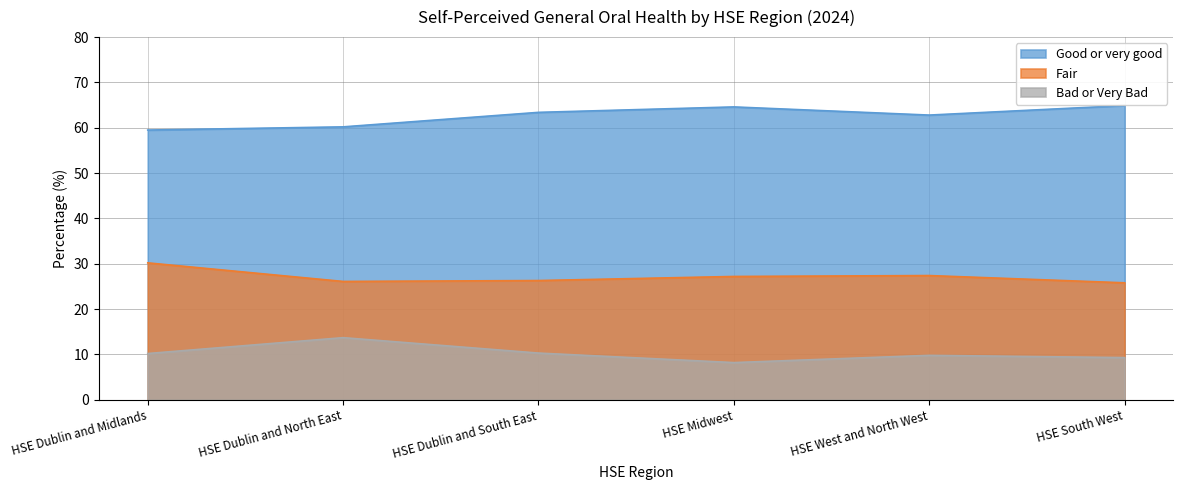

What is the average value of the Good or very good series?

62.6